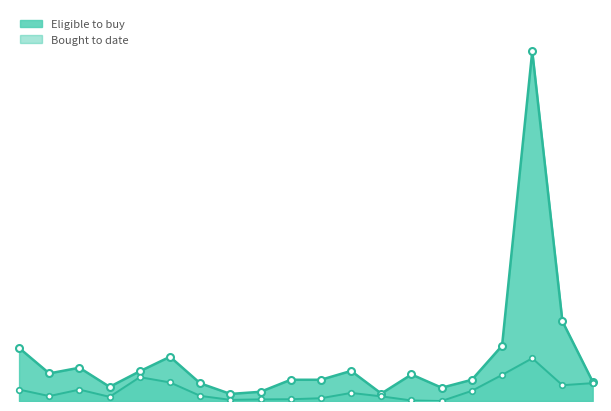

How many values in the Eligible to buy series are below 6000?

10